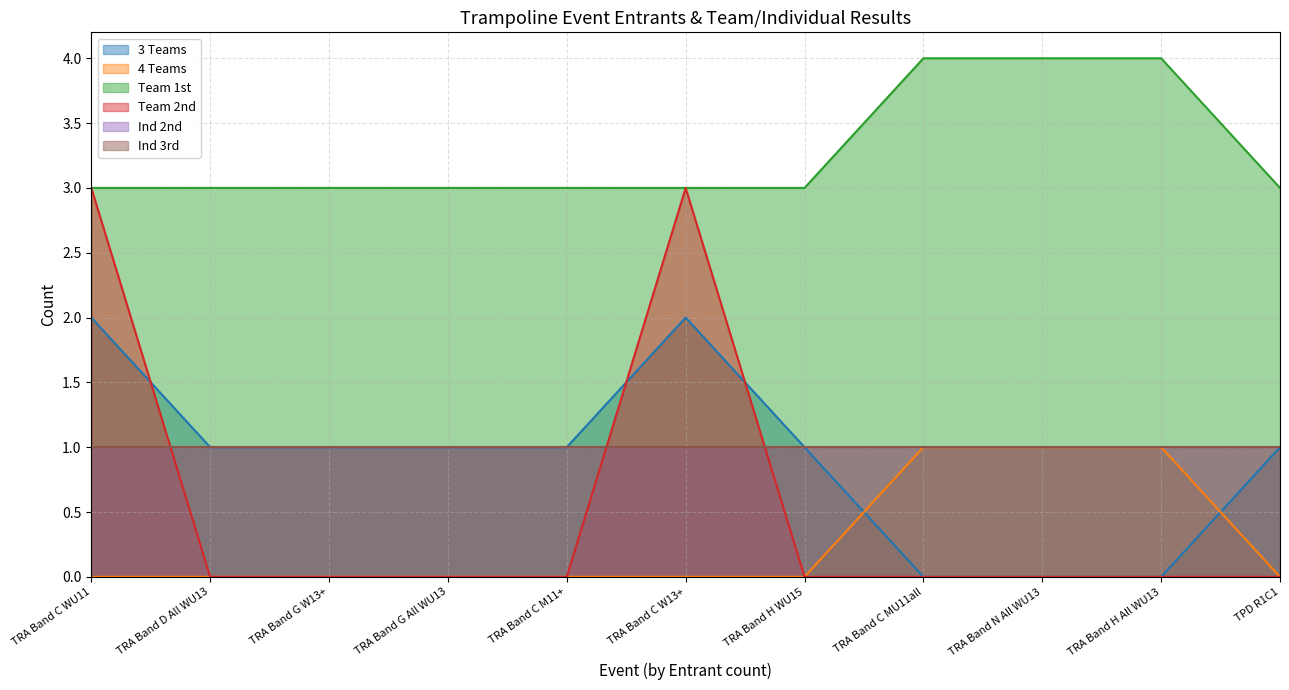

True or false: Team 2nd has more than 1 interior local peaks.

False